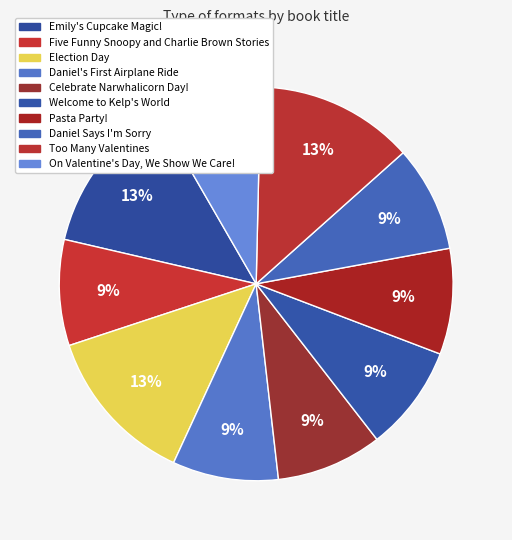

Is Welcome to Kelp's World the majority of the pie?

No